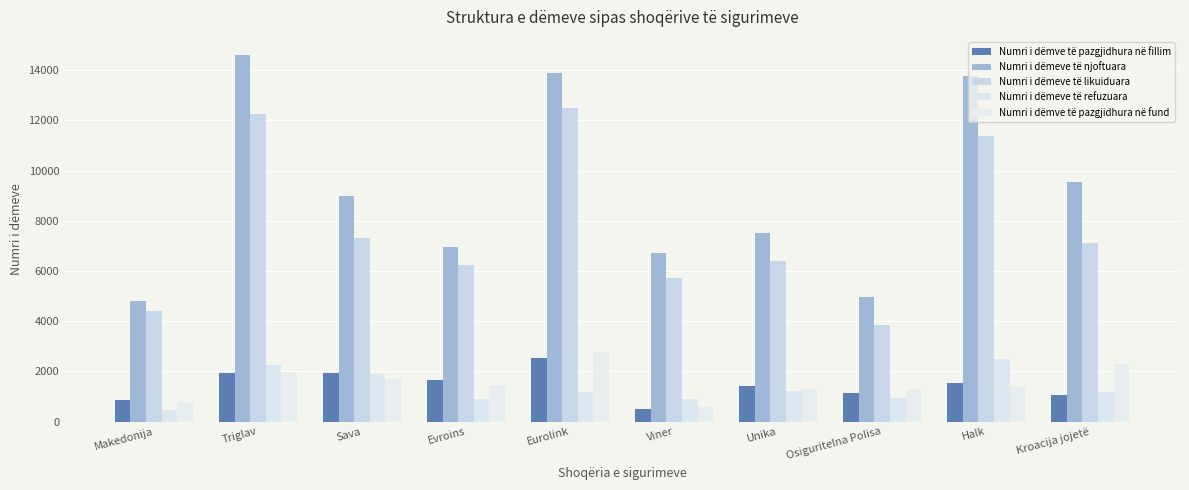

Where is Numri i dëmve të pazgjidhura në fund nearest to the value 1673?

Sava